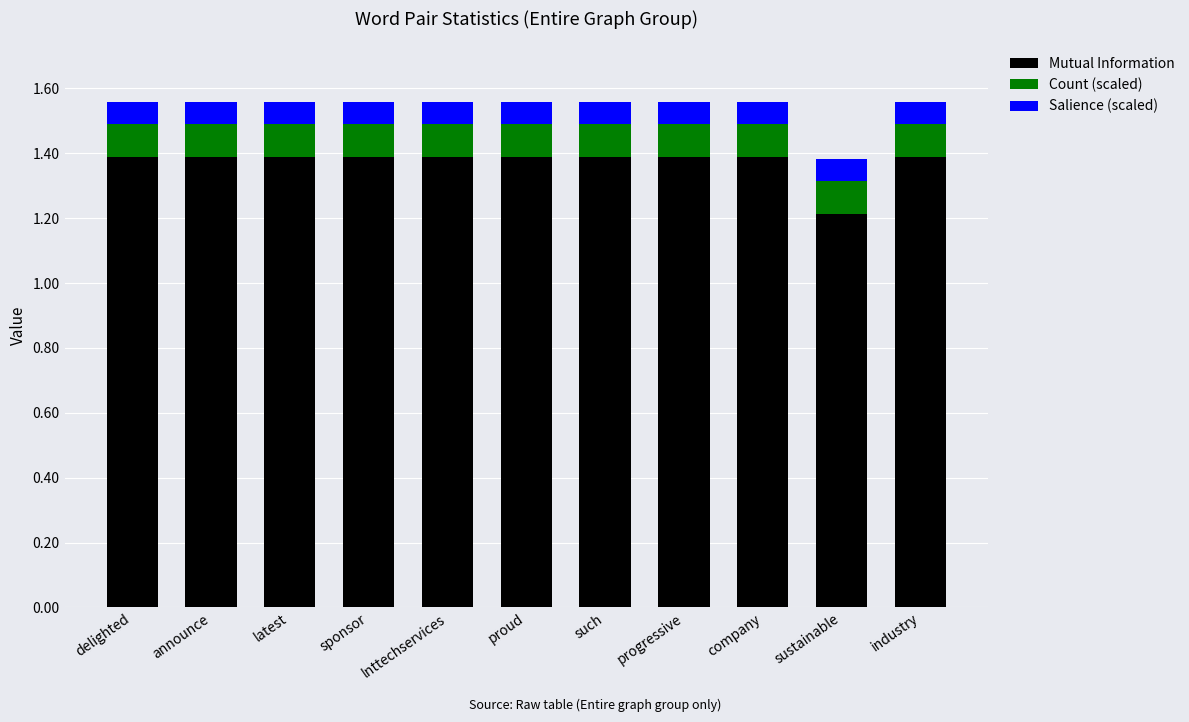

True or false: Mutual Information has a value of 0.3 at delighted.

False